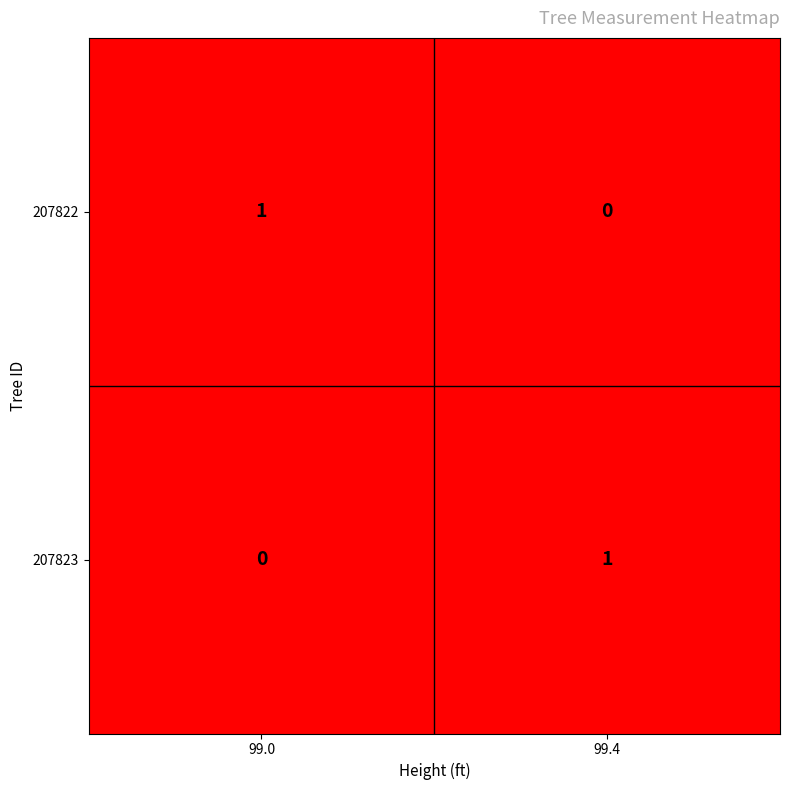

What is the difference between the highest and lowest values at 99.4?

1